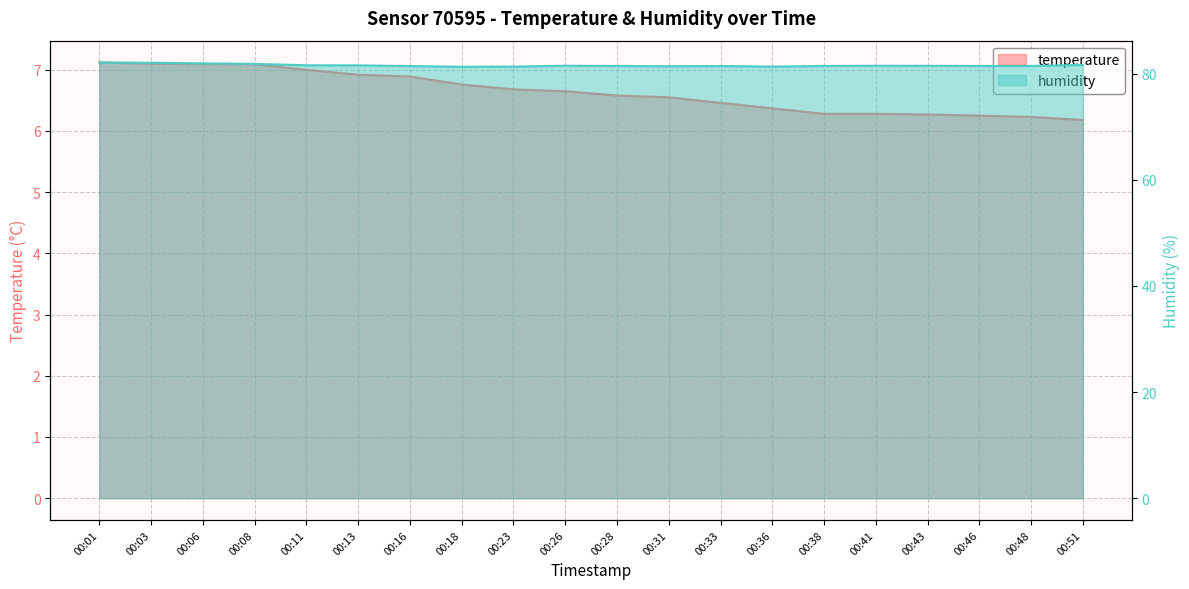

Is the value of humidity at 00:26 greater than the value of temperature at 00:13?

Yes